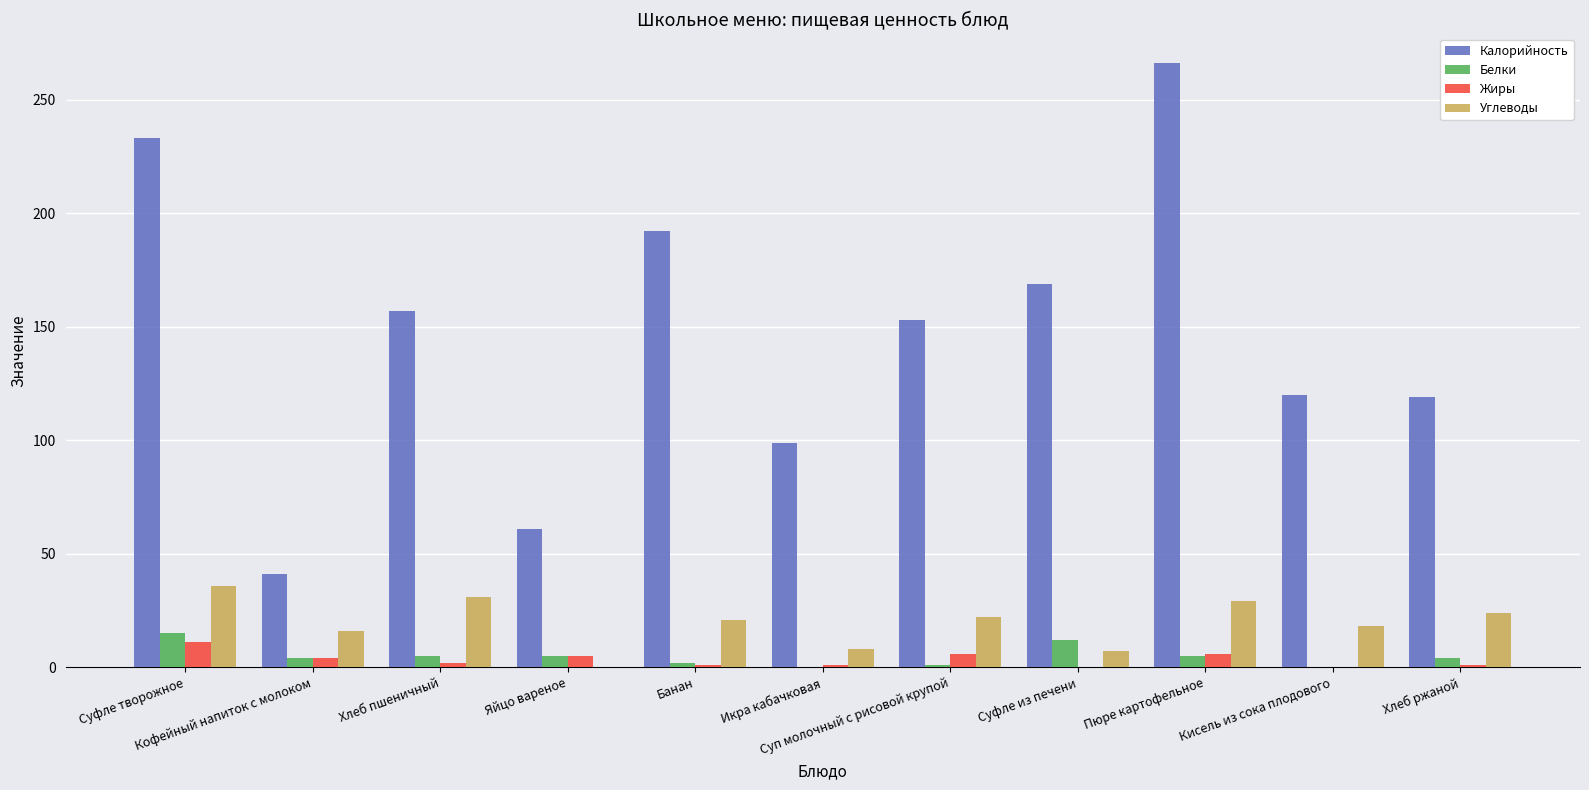

What is the greatest value displayed?

266